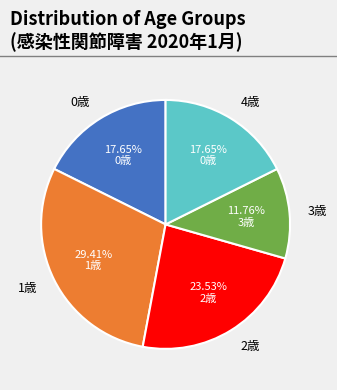

To the nearest percent, what is the difference between the 2歳 and 3歳 slice percentages?

12%